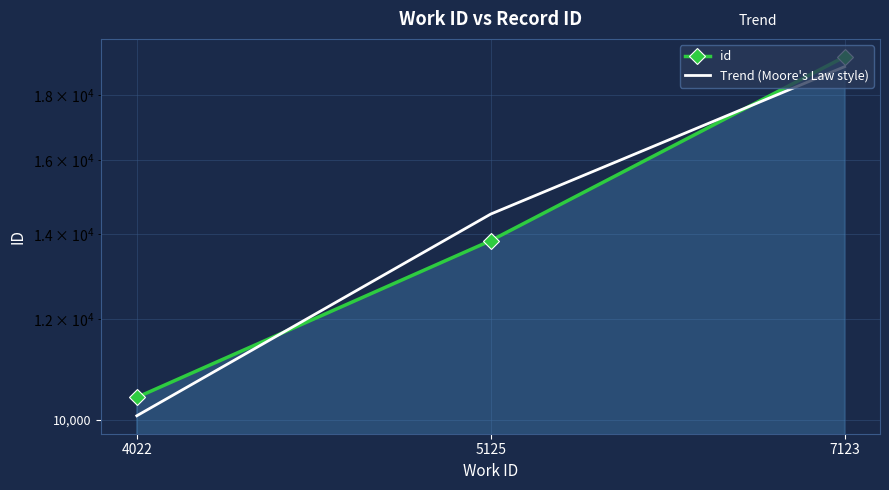

What is the difference between the id values at 4022 and 7123?

8886